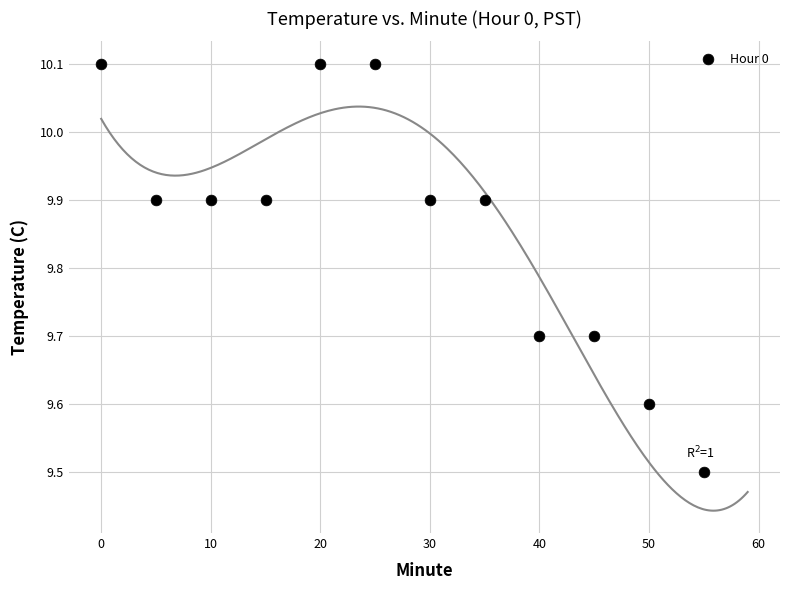

What Y value in the scatter plot is closest to 9?

9.5